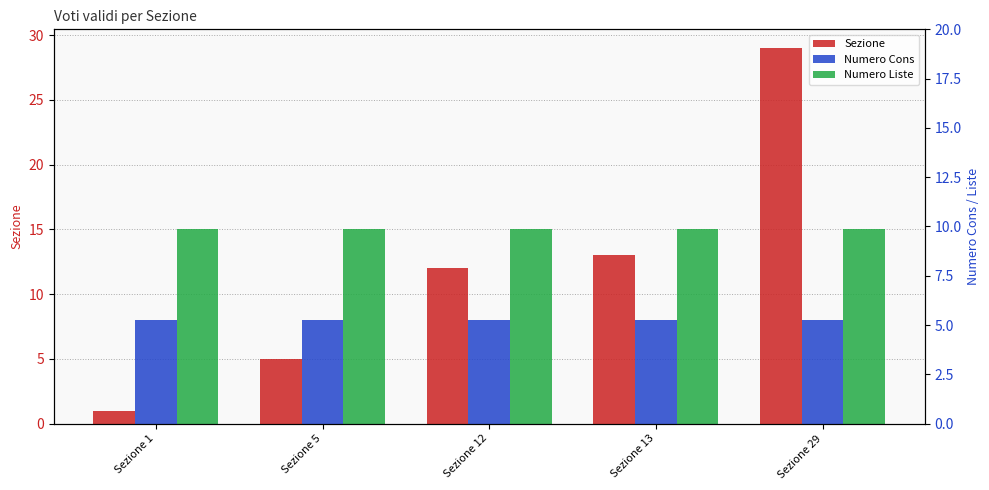

True or false: Numero Cons has a value of 8 at Sezione 5.

True